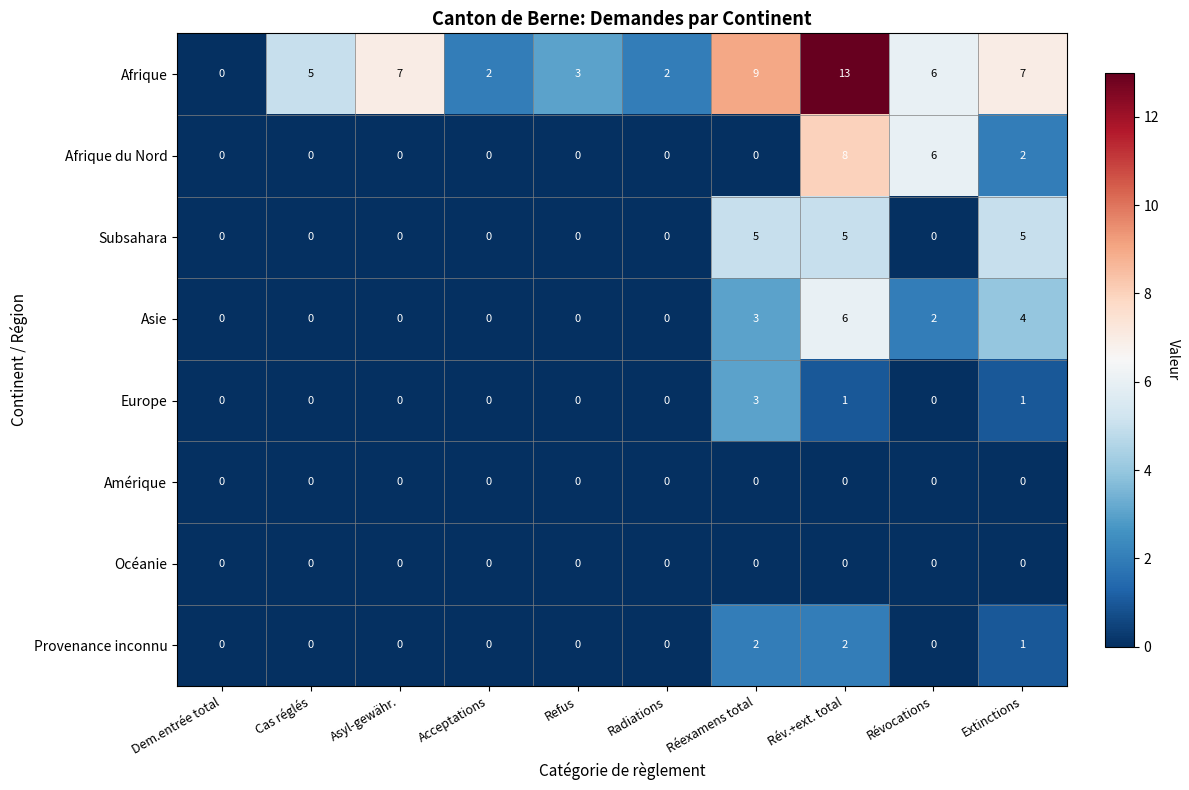

What is the difference between the maximum and minimum values in the Europe series?

3